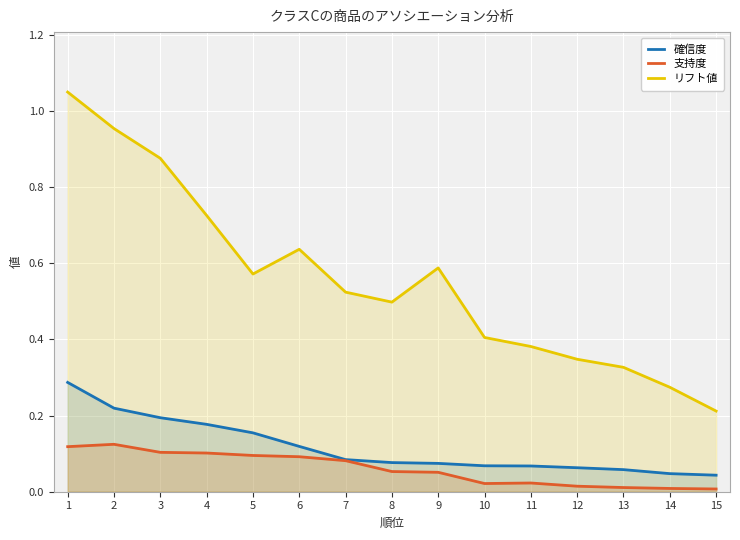

What is the sum of the 確信度 values at 14 and 13?

0.1